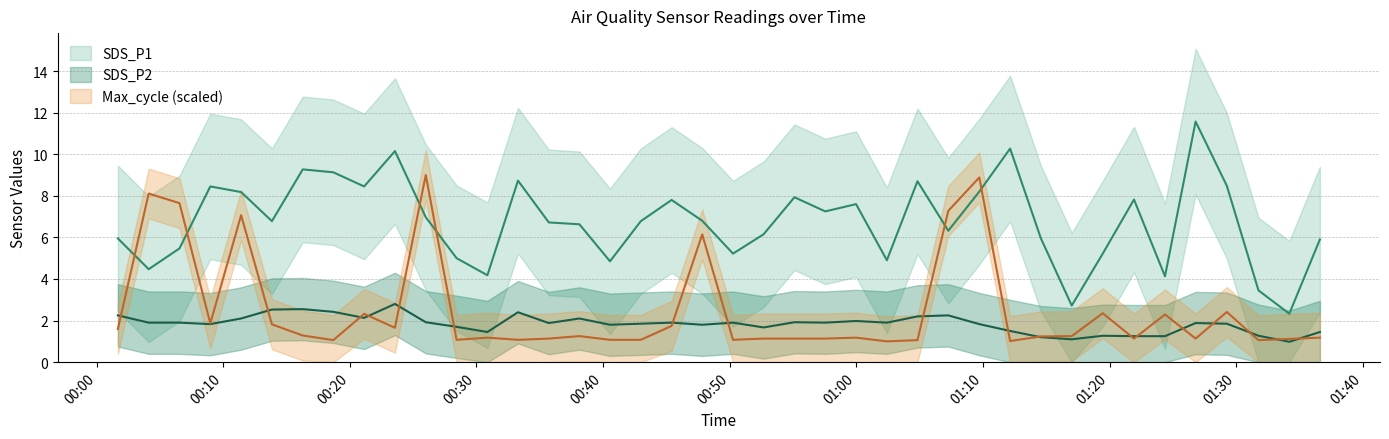

Which category has the highest value across all series?

2021/10/06 01:26:48